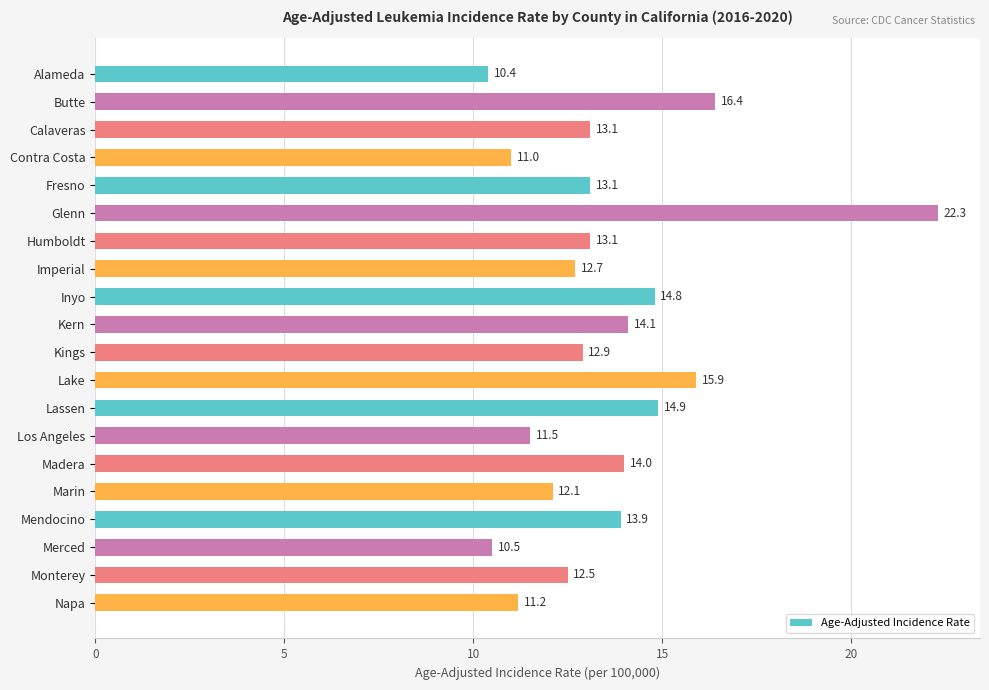

True or false: the data shows 10.5 at Merced.

True